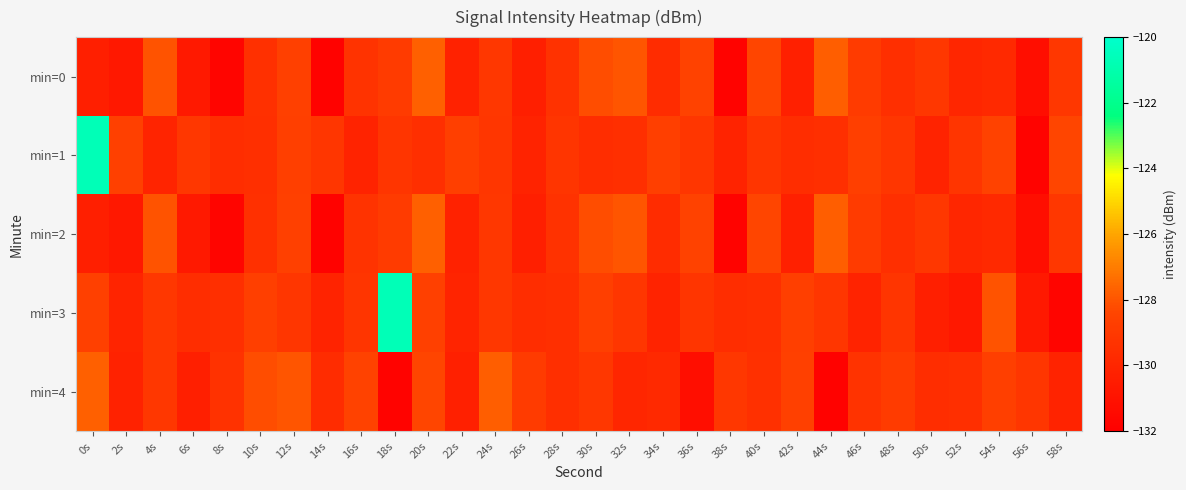

Which has a higher value, 20s or 40s?

20s